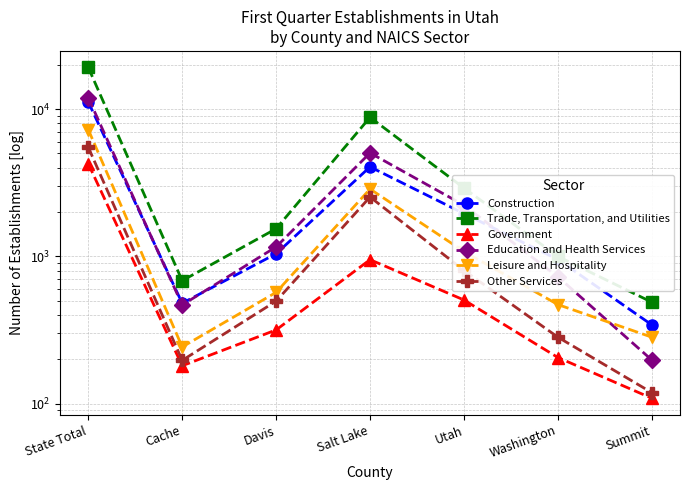

At which category is the sum across all series the highest?

State Total